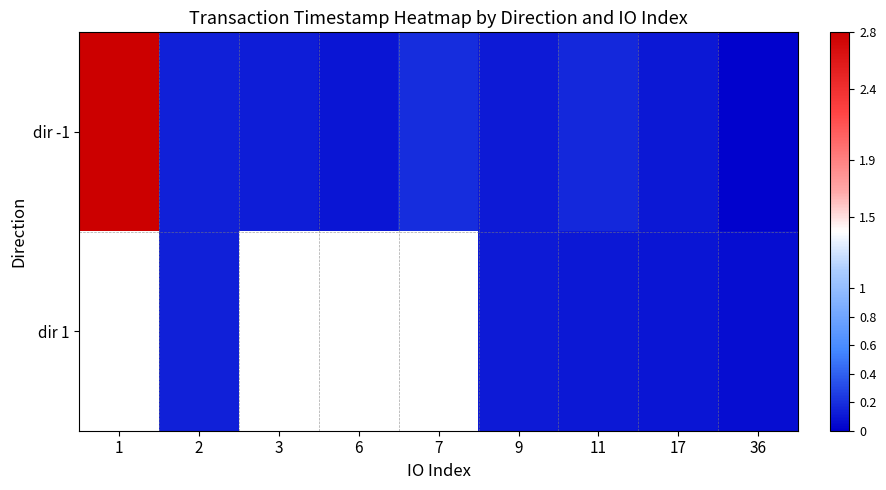

The dir -1 series shows 0.2 at 7. True or false?

True